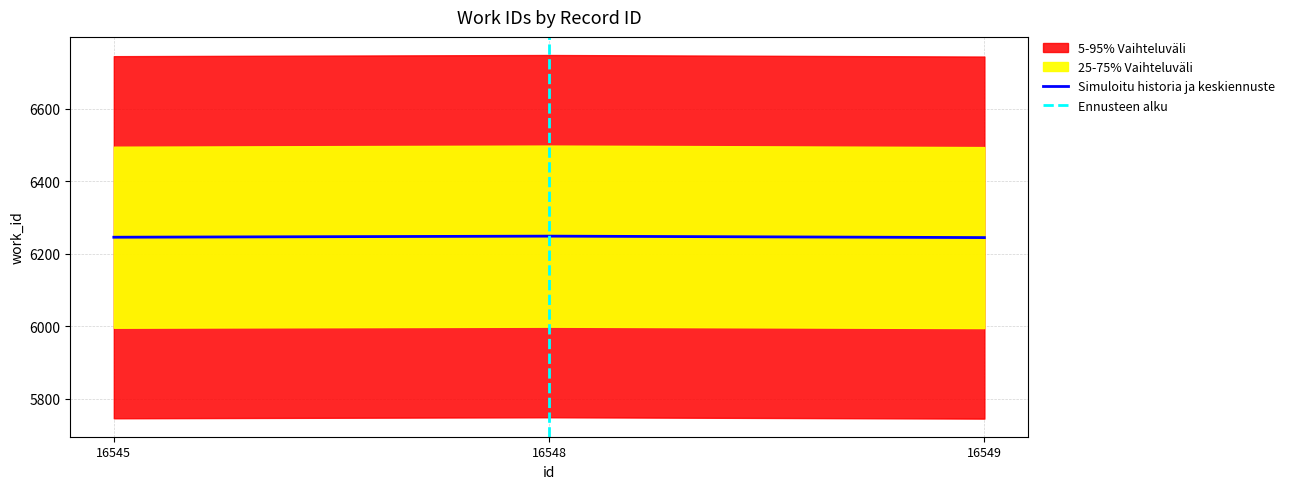

Reading right to left, extract all data points from this chart.

6245	6249	6246